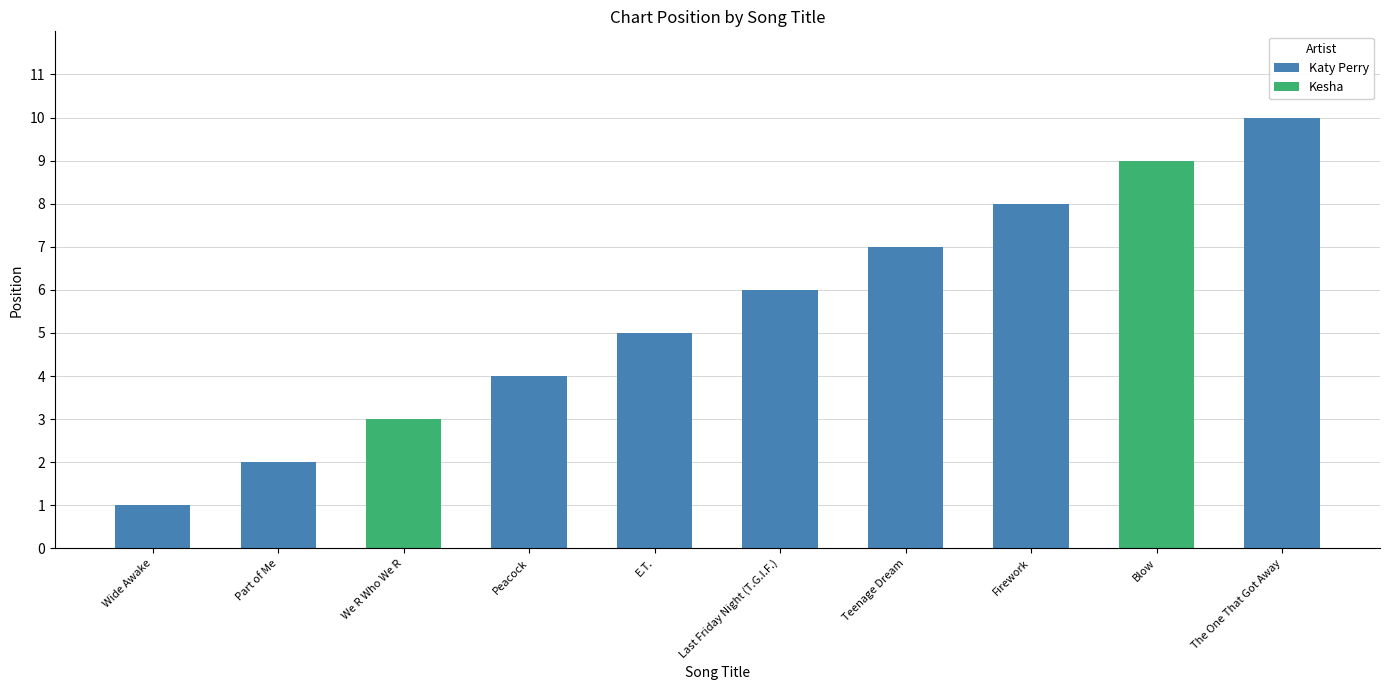

Reading left to right, transcribe all the data shown in this chart.

Katy Perry: Wide Awake=1	Part of Me=2	We R Who We R=0	Peacock=4	E.T.=5	Last Friday Night (T.G.I.F.)=6	Teenage Dream=7	Firework=8	Blow=0	The One That Got Away=10
Kesha: Wide Awake=0	Part of Me=0	We R Who We R=3	Peacock=0	E.T.=0	Last Friday Night (T.G.I.F.)=0	Teenage Dream=0	Firework=0	Blow=9	The One That Got Away=0